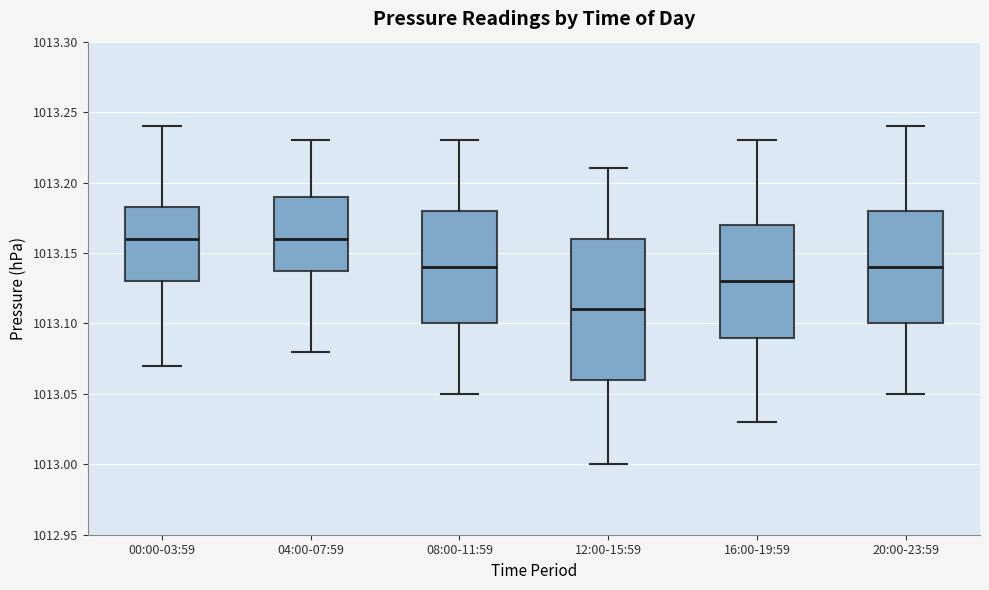

Where is the upper edge of the box for 04:00-07:59 on the y-axis? The values are not printed on the chart, so give them approximately, as read against the axis.

1013.190